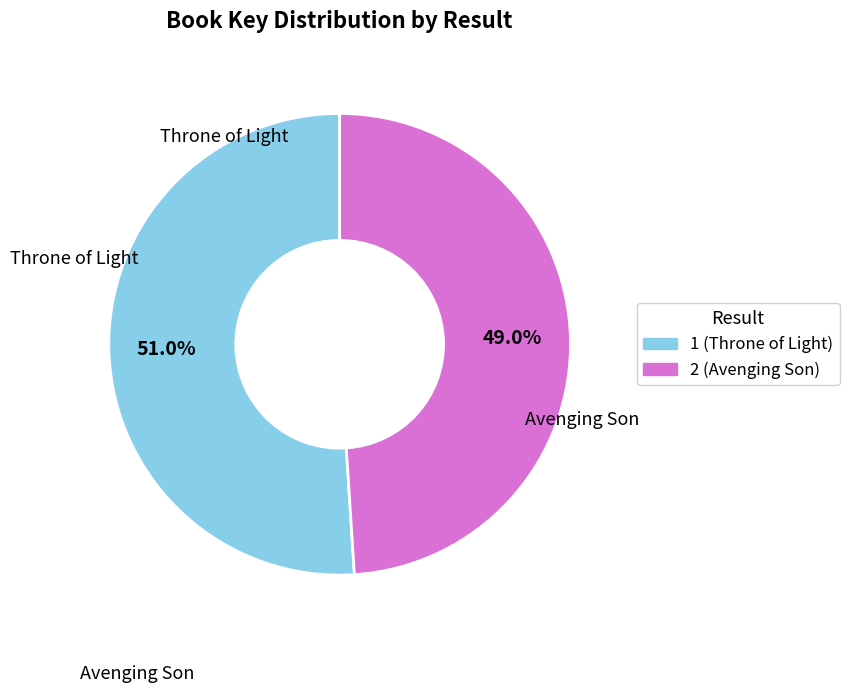

What percentage is the 2 slice, to the nearest percent?

49%